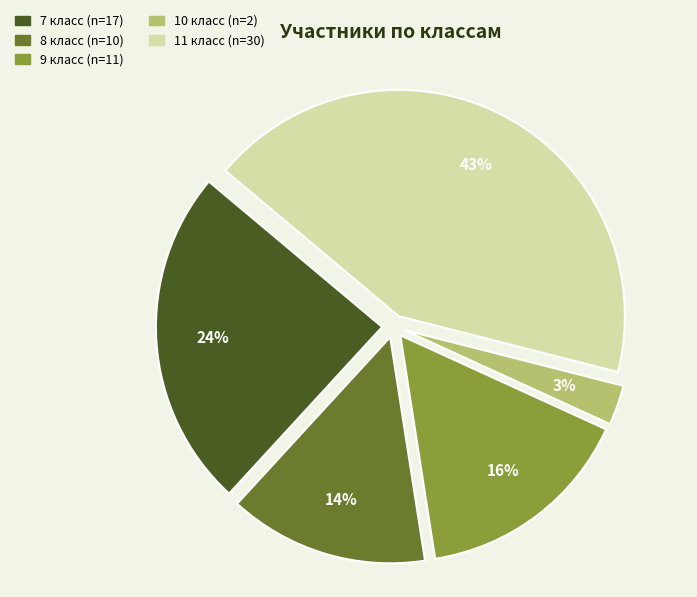

How many segments does this pie chart have?

5